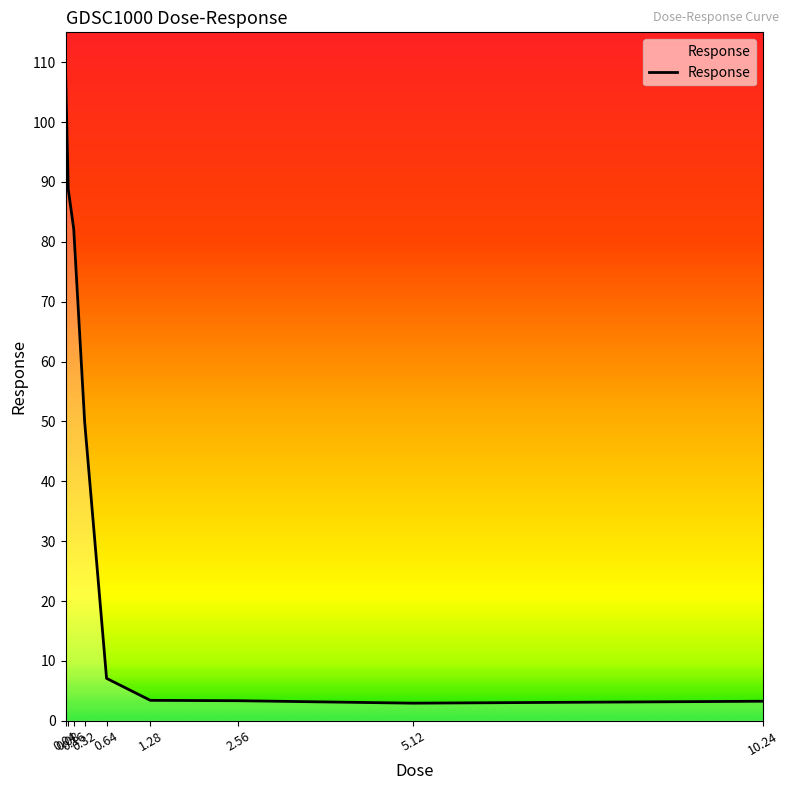

What is the maximum value shown in the chart?

108.7